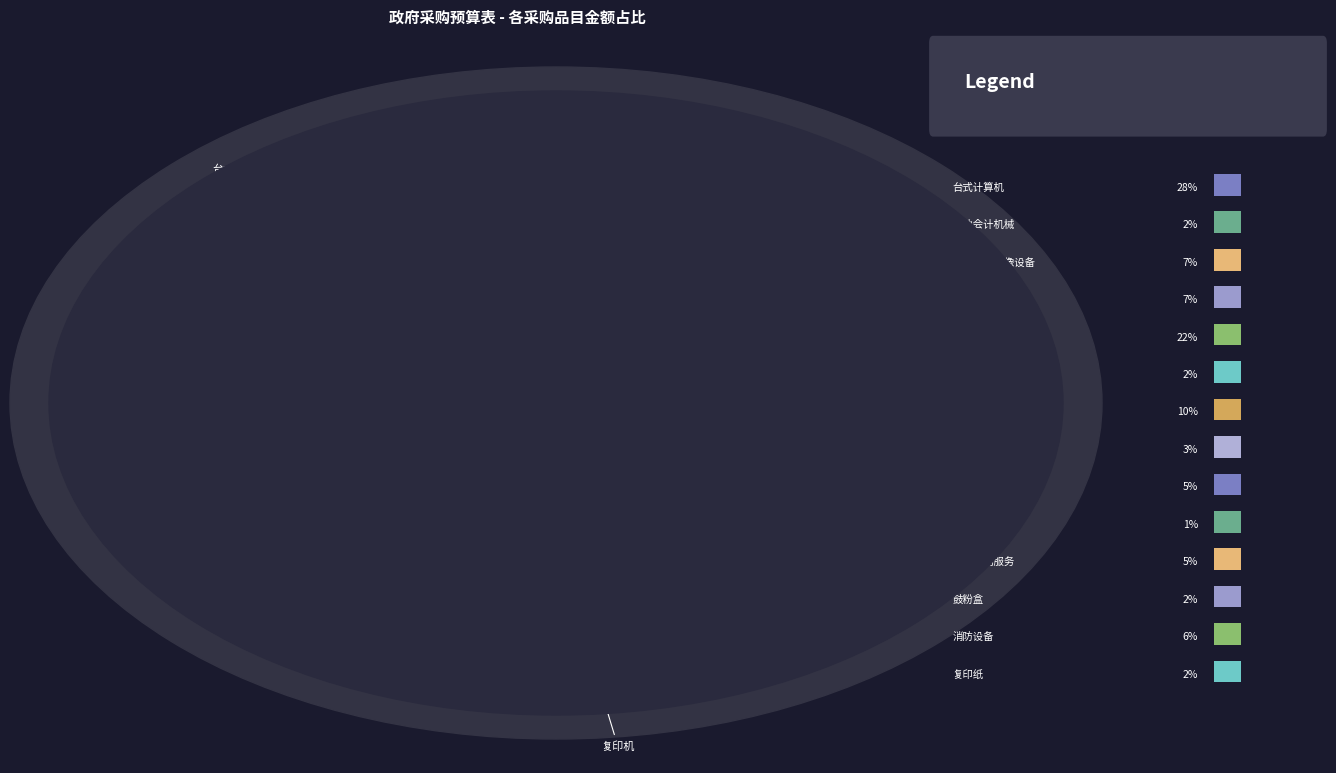

Rank the categories by value from highest to lowest.

台式计算机, 复印机, 车辆加油服务, 其他组合音像设备, 激光打印机, 消防设备, 离心泵, 单证印刷服务, 车辆维修和保养服务, 其他会计机械, 机动车保险服务, 鼓粉盒, 复印纸, 其他工程机械